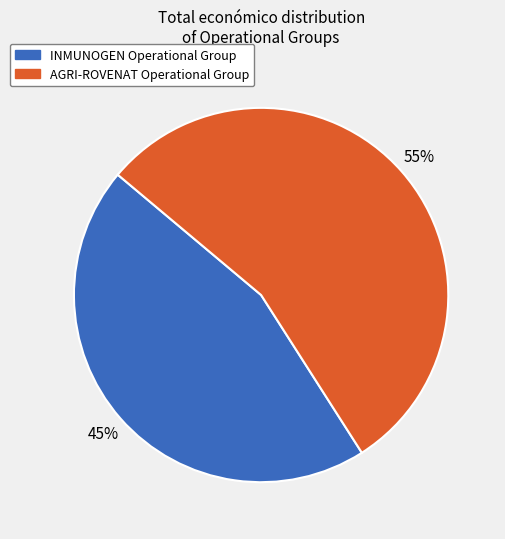

How many slices are in this pie chart?

2